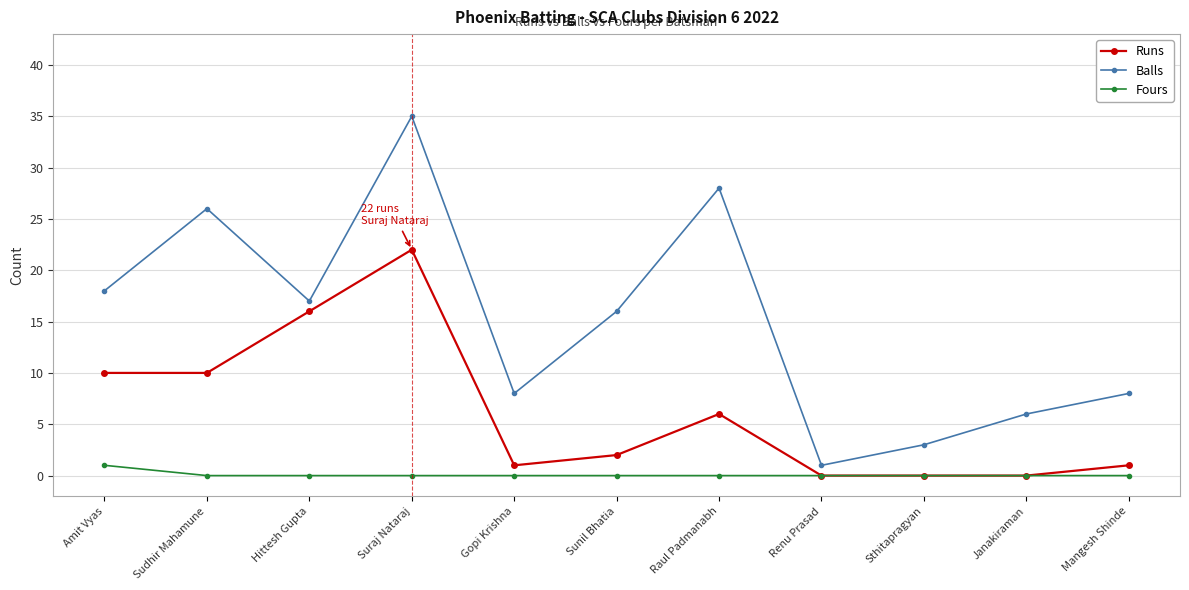

True or false: Balls has a value of 18 at Amit Vyas.

True